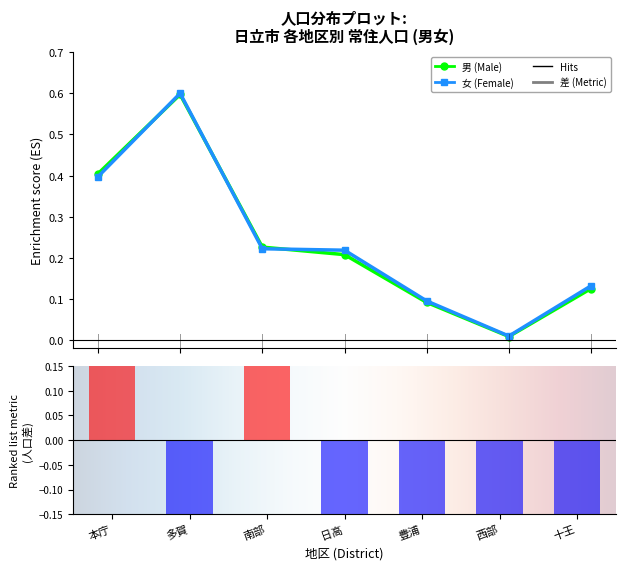

At which category is the sum across all series the highest?

多賀